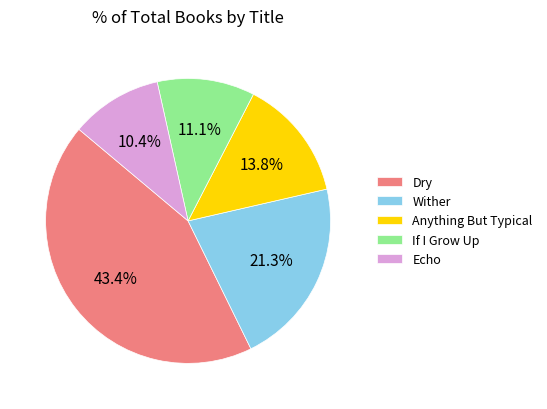

Is it true that Wither is 21% of the pie?

True